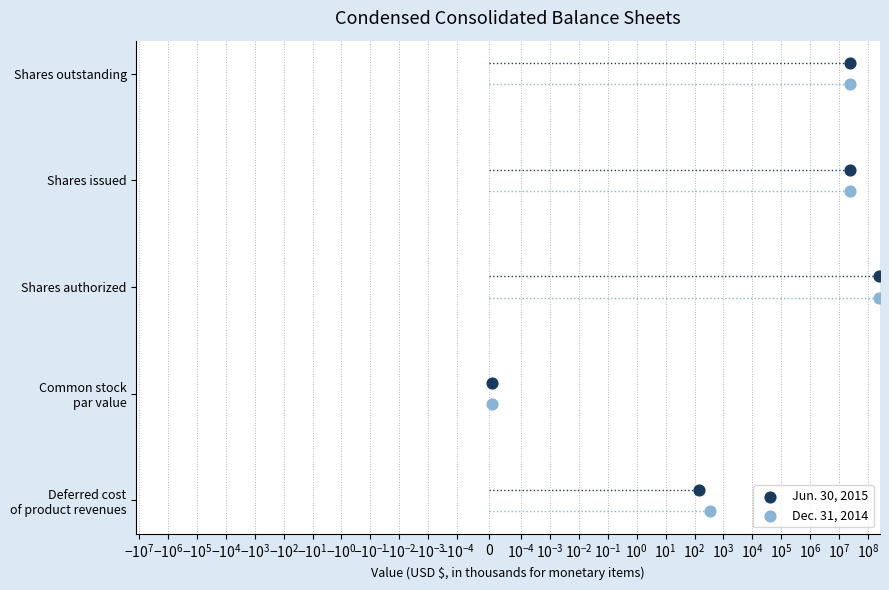

Which series contains the highest Y value?

Jun. 30, 2015